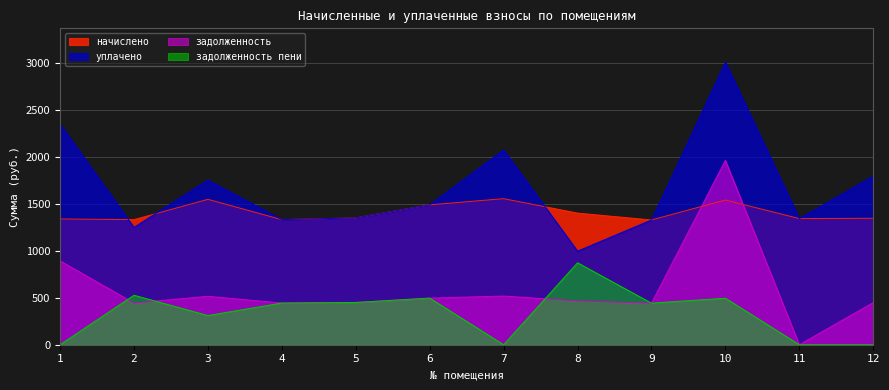

True or false: начислено has a value of 777.8 at 3.

False